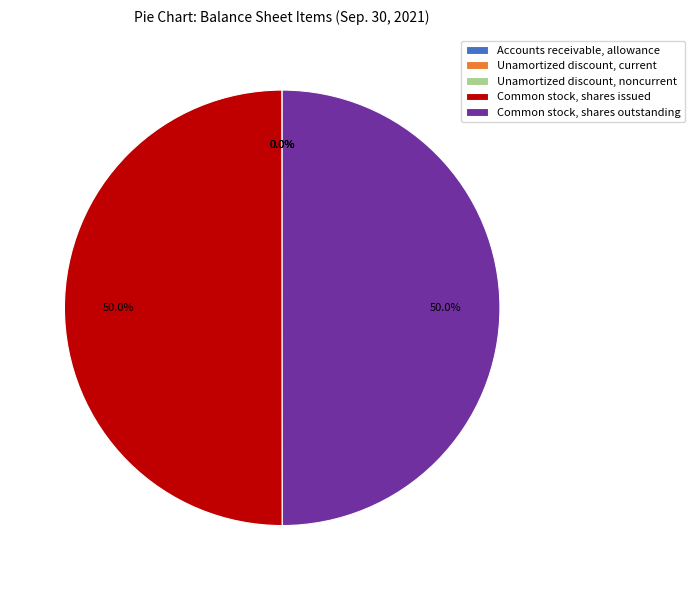

What portion of the pie excludes Common stock, shares issued?

50.0%